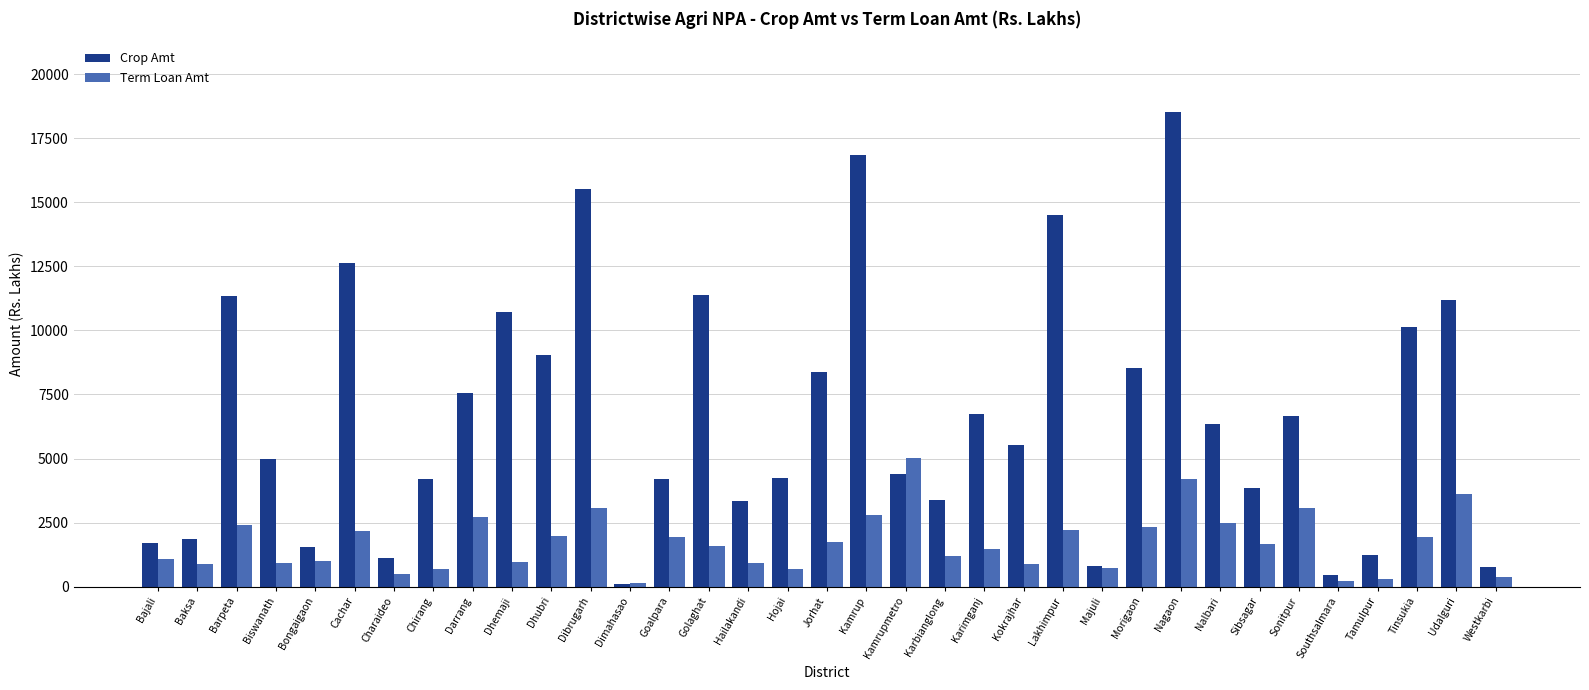

Rank the series by their maximum value, from highest to lowest.

Crop Amt, Term Loan Amt